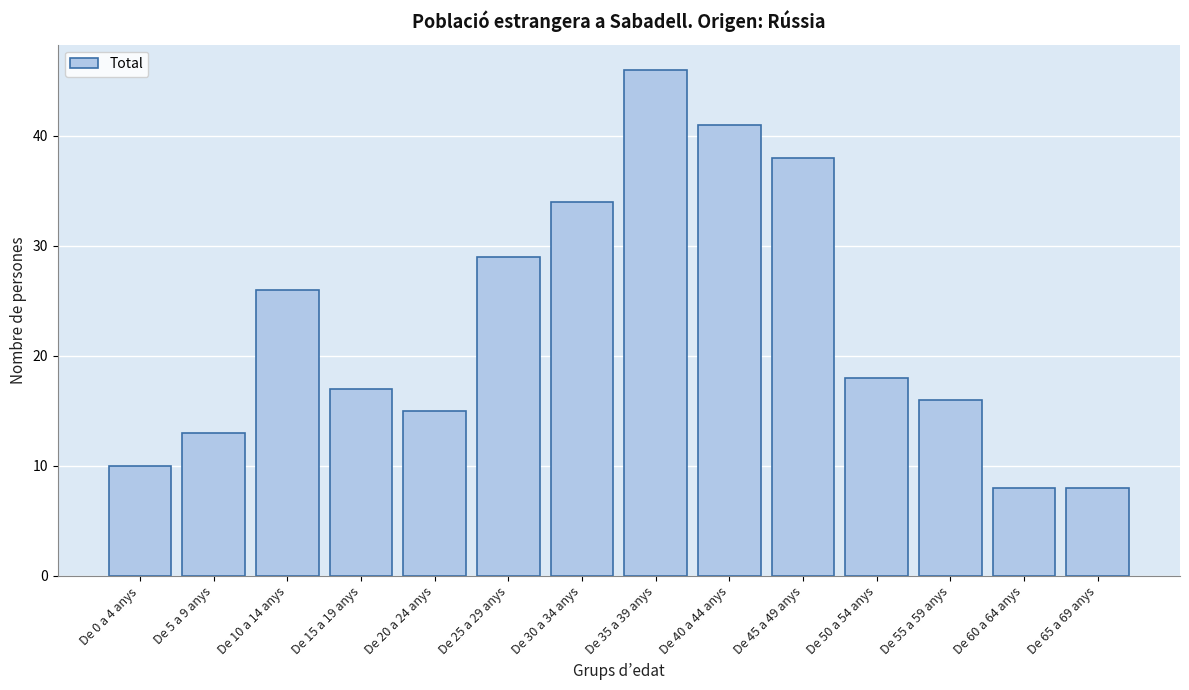

Reading left to right, list all the values displayed in this chart.

De 0 a 4 anys=10	De 5 a 9 anys=13	De 10 a 14 anys=26	De 15 a 19 anys=17	De 20 a 24 anys=15	De 25 a 29 anys=29	De 30 a 34 anys=34	De 35 a 39 anys=46	De 40 a 44 anys=41	De 45 a 49 anys=38	De 50 a 54 anys=18	De 55 a 59 anys=16	De 60 a 64 anys=8	De 65 a 69 anys=8